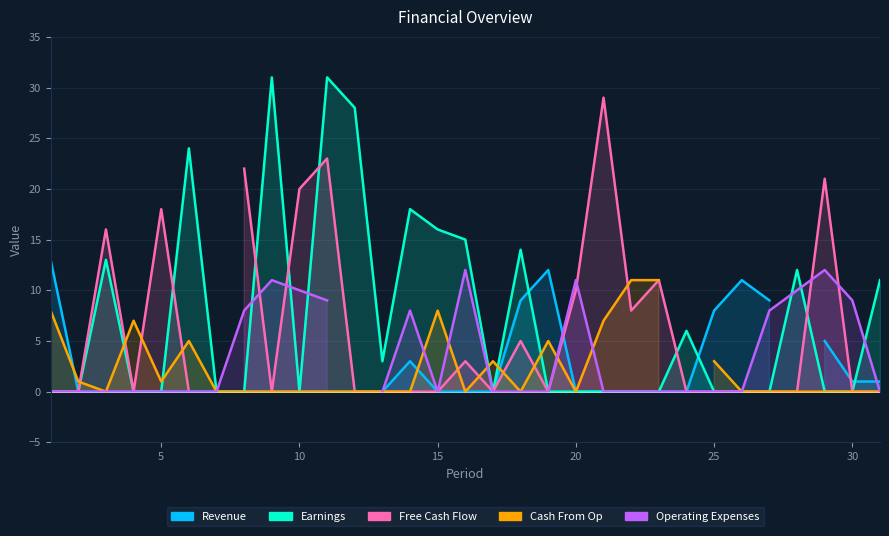

At how many categories does at least one series exceed 16?

10